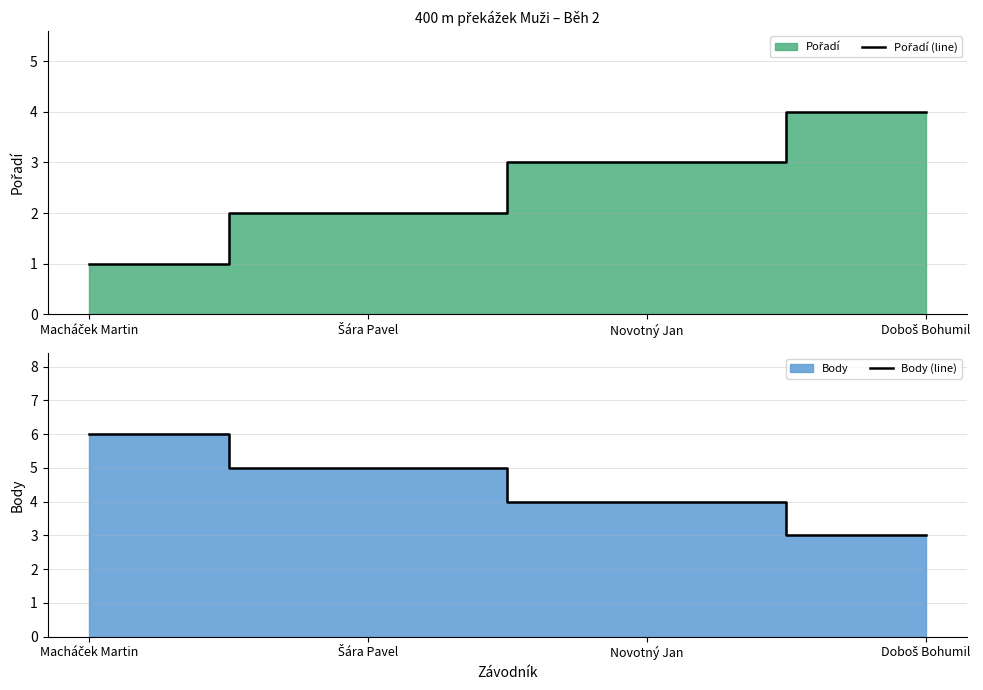

The value of Body (line) at Novotný Jan is 4. True or false?

True